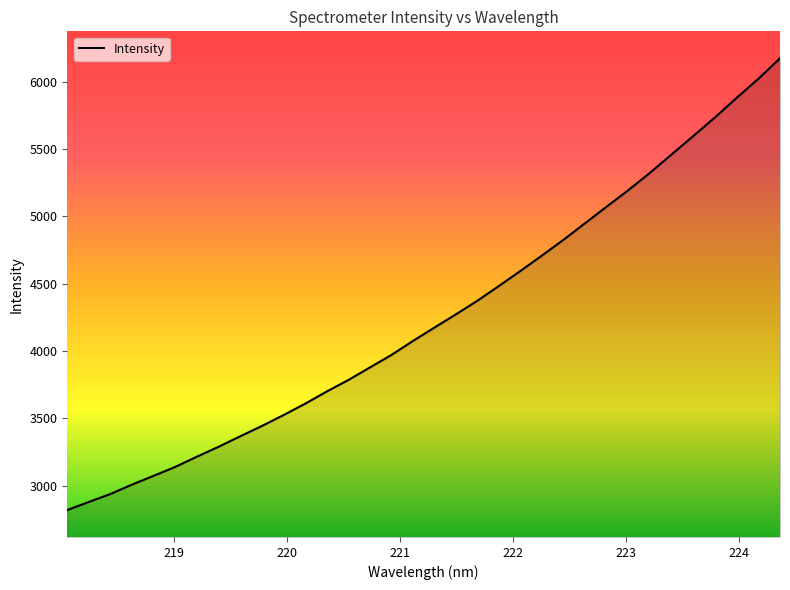

What is the smallest value displayed?

2820.6